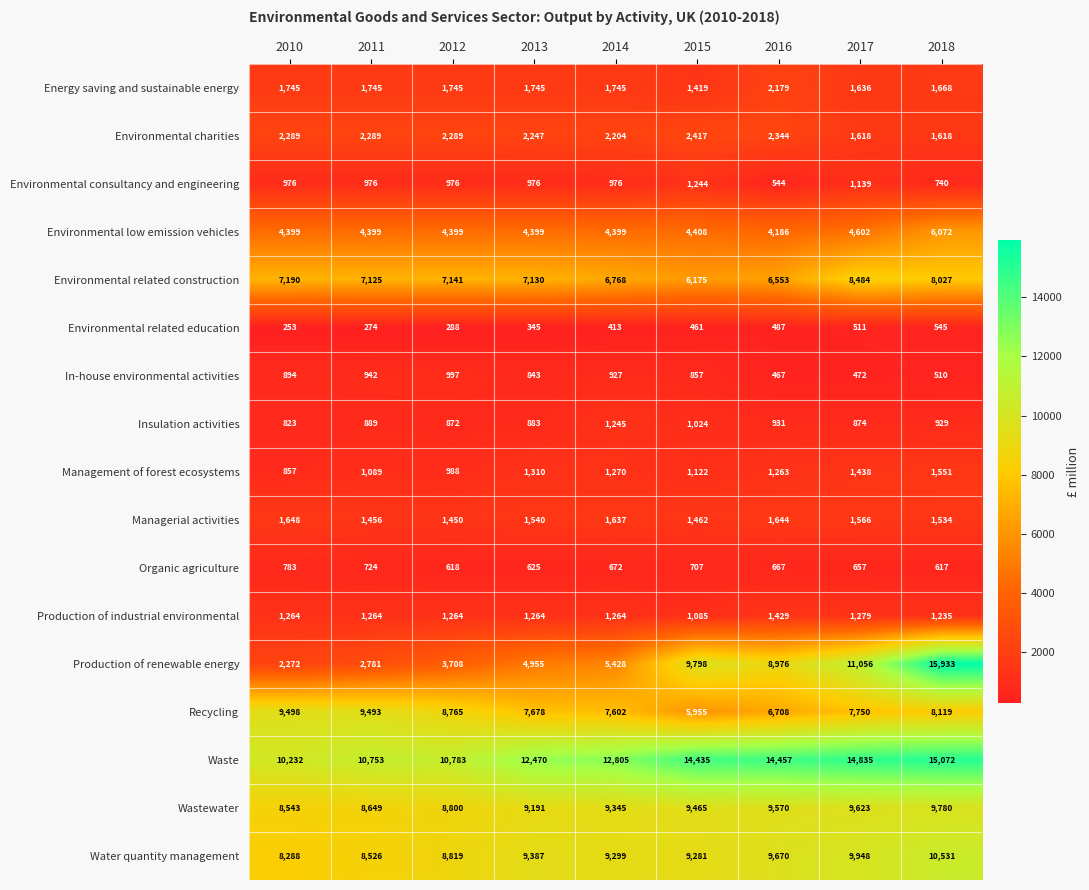

What is the difference between the highest and lowest values at 2018?

15423